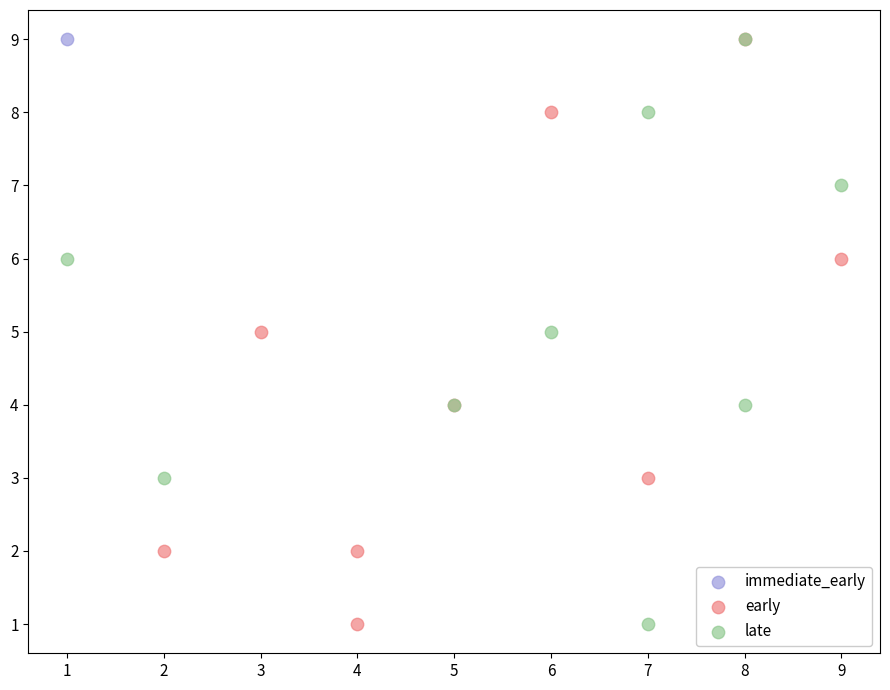

What are all the series names shown in the legend?

immediate_early, early, late